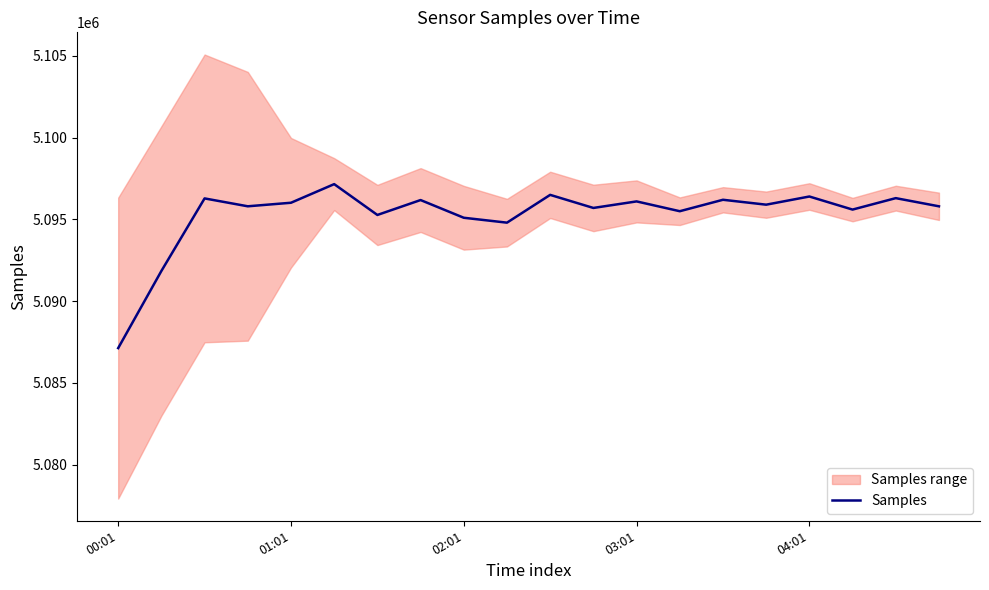

How many points are higher than both their immediate neighbors (excluding endpoints)?

8